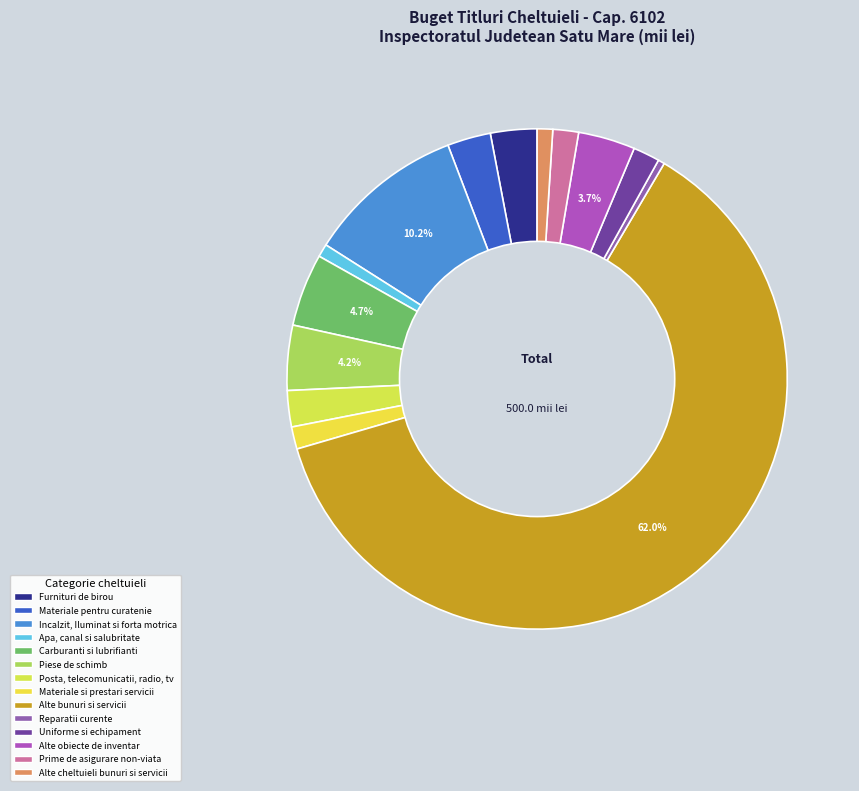

Is the sum of Apa, canal si salubritate and Incalzit, Iluminat si forta motrica greater than half?

No